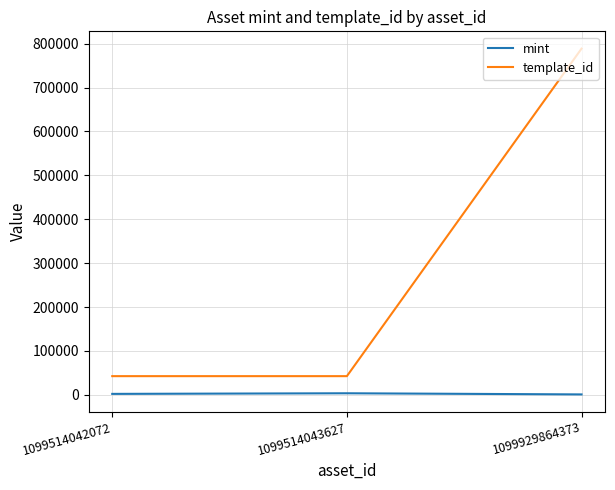

At which category is the sum across all series the highest?

1099929864373